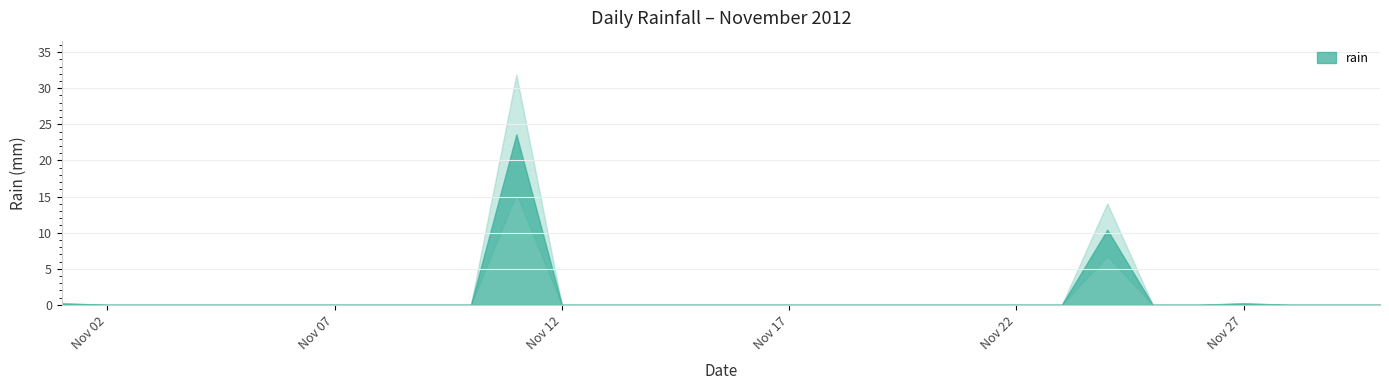

True or false: the data shows 0.0 at 2012-11-03.

True